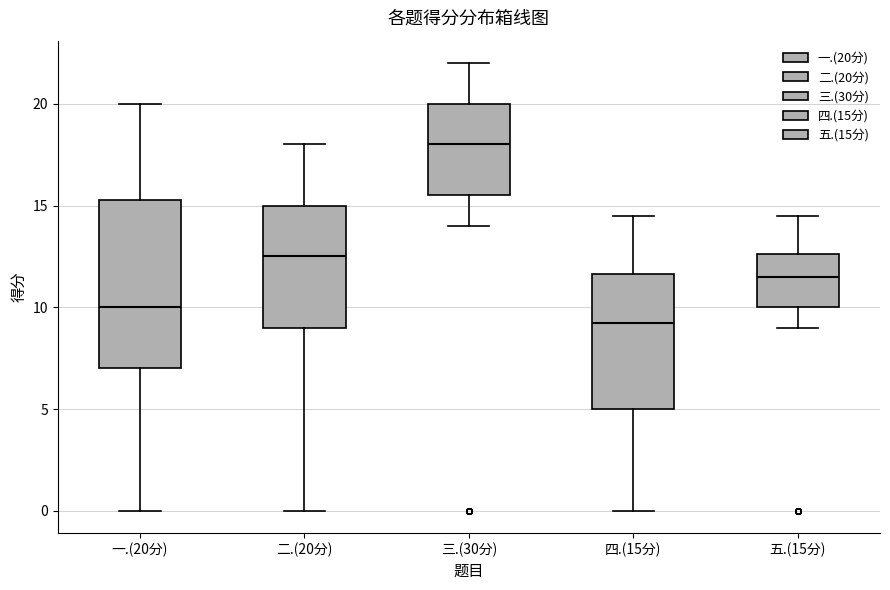

Reading left to right, transcribe this box plot: for each box, give where its median line is, the range the box spans, and where its two whiskers end, as read against the y-axis. The values are not printed on the chart, so give them approximately, as read against the axis.

一.(20分): median 10.0, box 7.0 to 15.5, whiskers 0.0 to 20.0
二.(20分): median 12.5, box 9.0 to 15.0, whiskers 0.0 to 18.0
三.(30分): median 18.0, box 15.5 to 20.0, whiskers 14.0 to 22.0
四.(15分): median 9.5, box 5.0 to 11.5, whiskers 0.0 to 14.5
五.(15分): median 11.5, box 10.0 to 12.5, whiskers 9.0 to 14.5